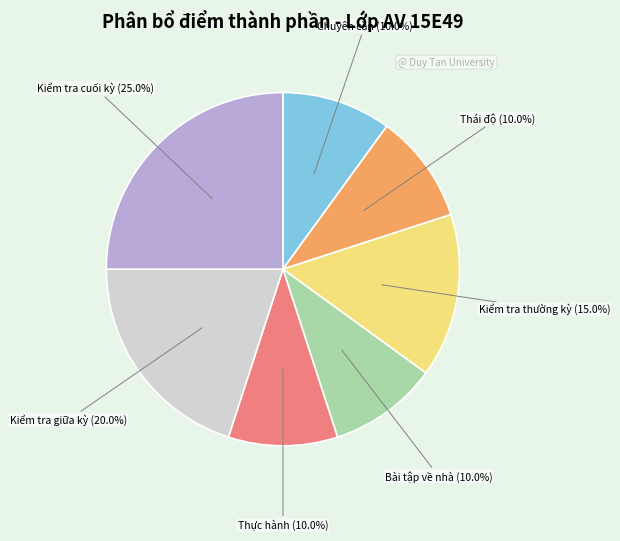

What percentage is NOT represented by Chuyên cần (10.0%)?

90.0%